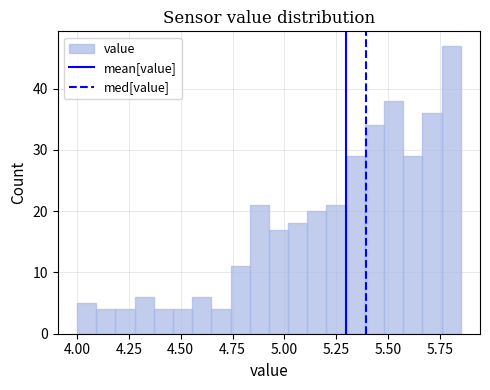

Around what value on the x-axis is the tallest bar? Give the approximate position of its centre, as read against the axis.

5.80